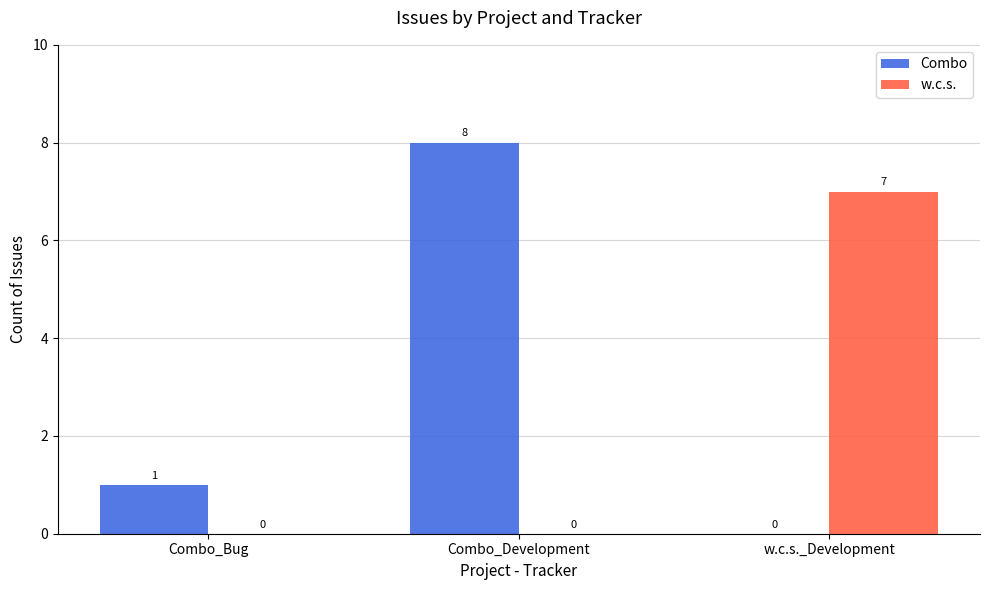

Reading left to right, list all the values displayed in this chart.

Combo: Combo_Bug=1	Combo_Development=8	w.c.s._Development=0
w.c.s.: Combo_Bug=0	Combo_Development=0	w.c.s._Development=7